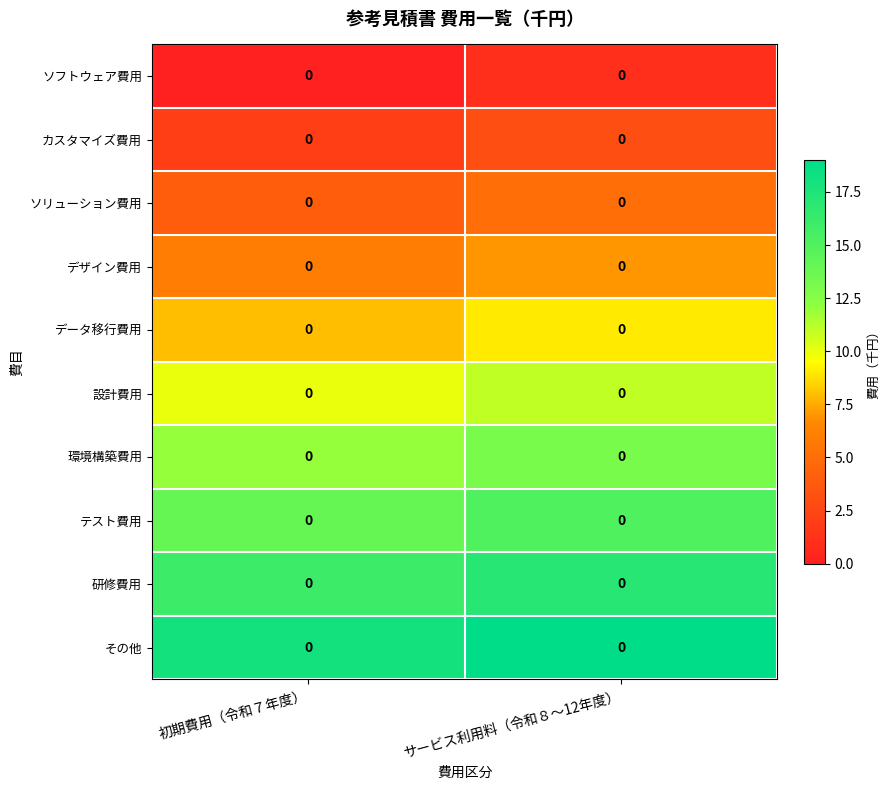

Reading right to left, what are all the values shown in this chart?

ソフトウェア費用: サービス利用料（令和８～12年度）=0	初期費用（令和７年度）=0
カスタマイズ費用: サービス利用料（令和８～12年度）=0	初期費用（令和７年度）=0
ソリューション費用: サービス利用料（令和８～12年度）=0	初期費用（令和７年度）=0
デザイン費用: サービス利用料（令和８～12年度）=0	初期費用（令和７年度）=0
データ移行費用: サービス利用料（令和８～12年度）=0	初期費用（令和７年度）=0
設計費用: サービス利用料（令和８～12年度）=0	初期費用（令和７年度）=0
環境構築費用: サービス利用料（令和８～12年度）=0	初期費用（令和７年度）=0
テスト費用: サービス利用料（令和８～12年度）=0	初期費用（令和７年度）=0
研修費用: サービス利用料（令和８～12年度）=0	初期費用（令和７年度）=0
その他: サービス利用料（令和８～12年度）=0	初期費用（令和７年度）=0